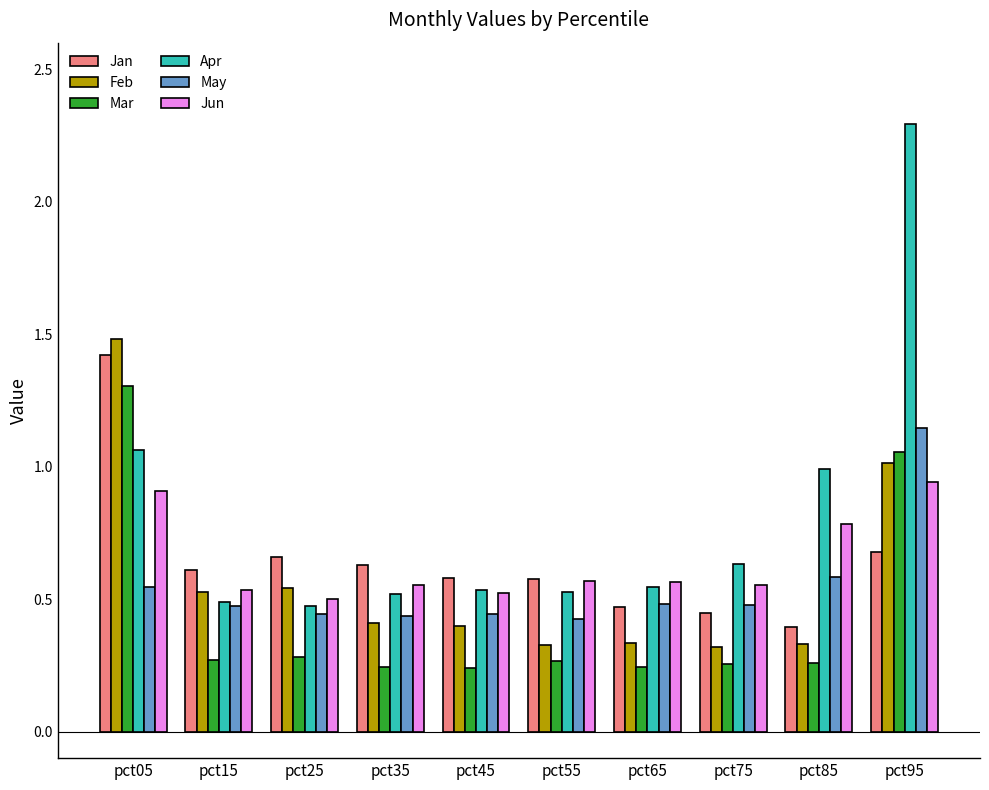

Which label corresponds to the largest value in the chart?

pct95